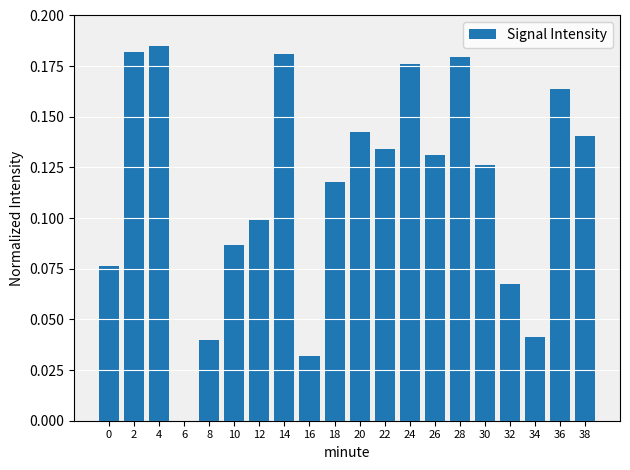

True or false: the data shows 0.1 at 10.

True